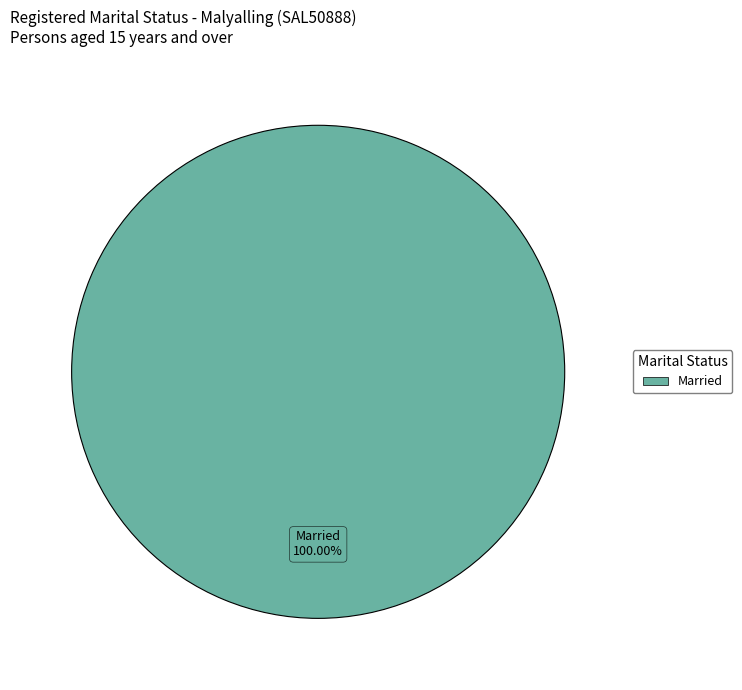

Does any single category account for the majority?

Yes